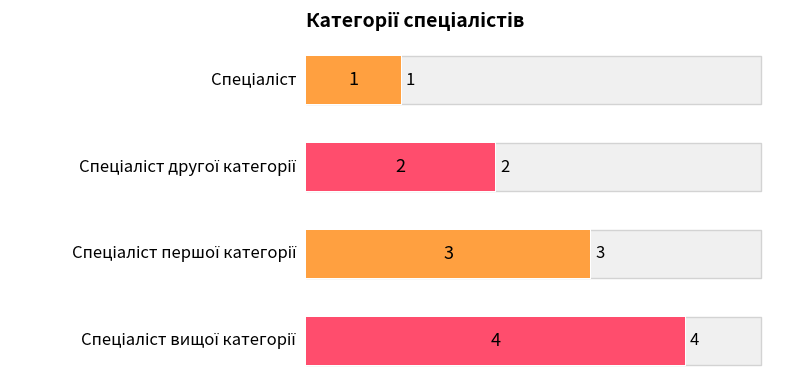

What is the value of the 4th bar from the left?

4